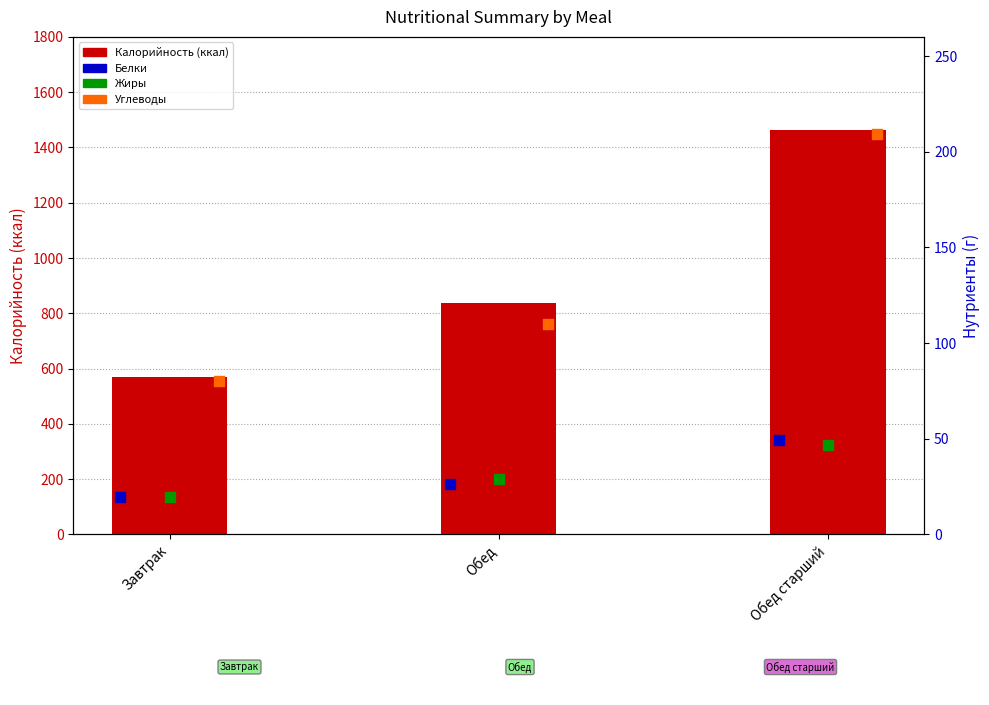

Which series has the largest total across all categories?

Калорийность (ккал)